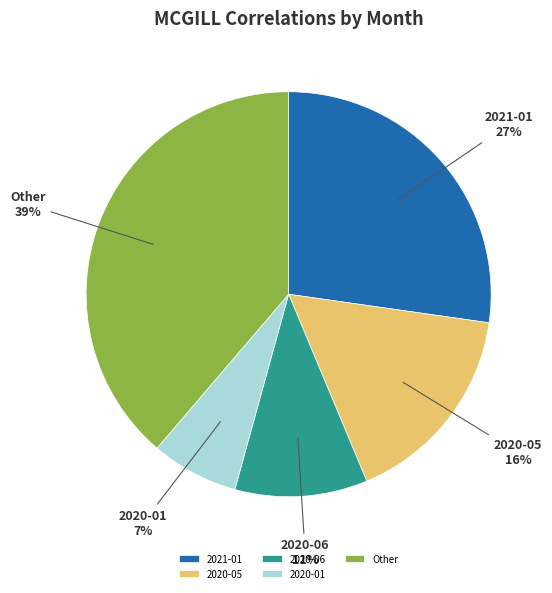

What percentage is the Other slice, to the nearest percent?

39%